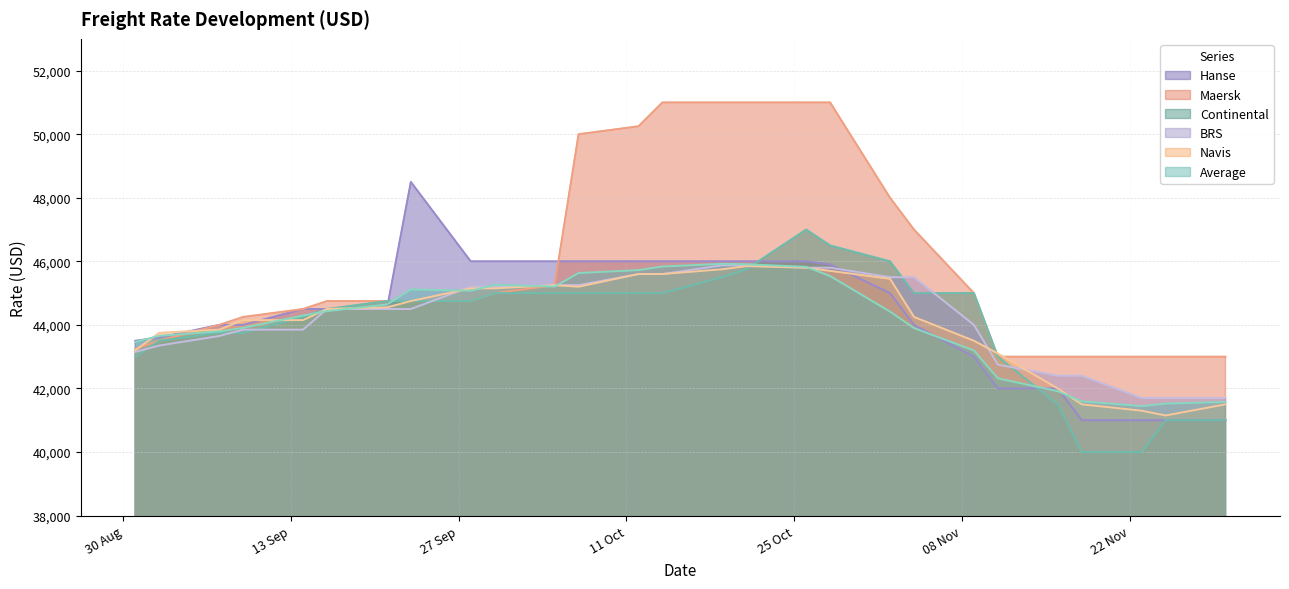

Is the value of BRS at 18.11.2021 greater than the value of Continental at 19.10.2021?

No